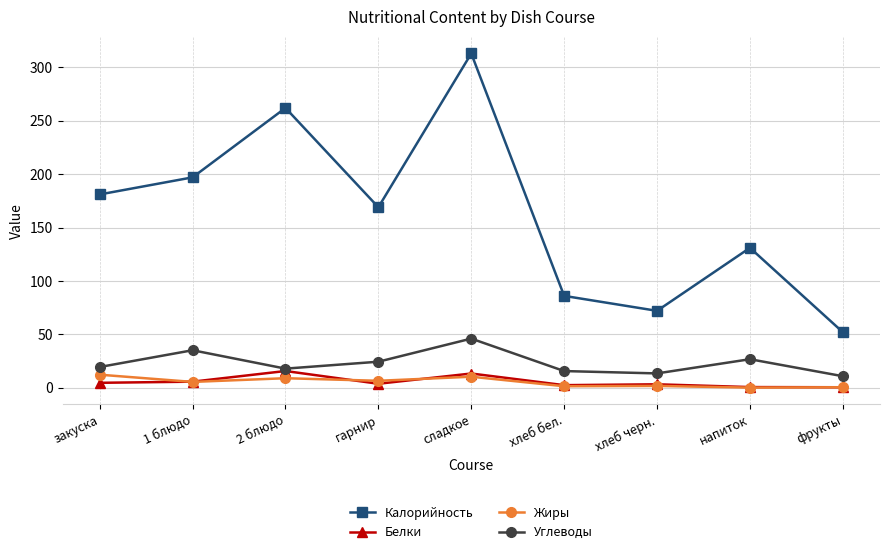

At which label does Калорийность first exceed 169?

закуска